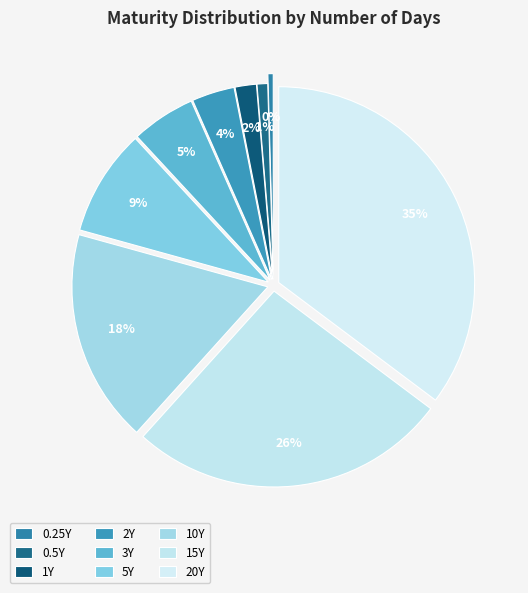

Count the number of slices in the pie.

9